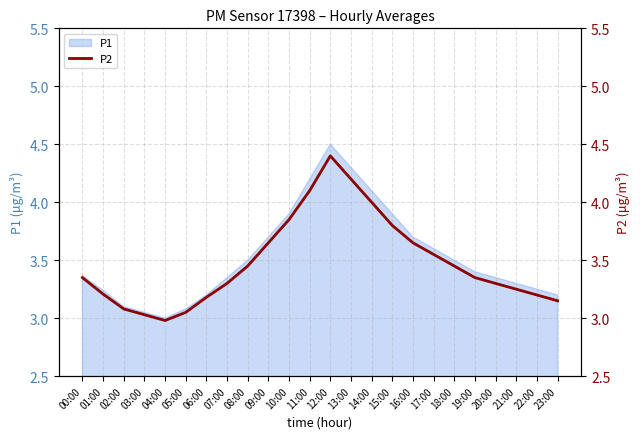

Which category has the highest value across all series?

12:00